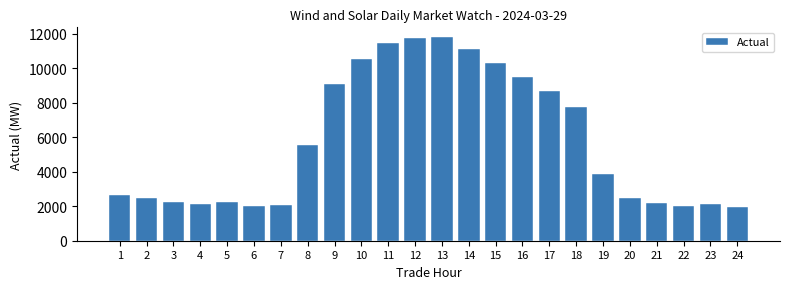

What is the difference between the values at 18 and 11?

3706.1